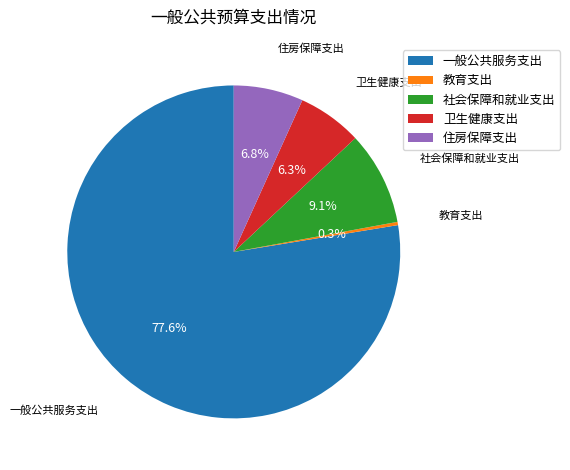

Between 教育支出 and 住房保障支出, which is larger?

住房保障支出